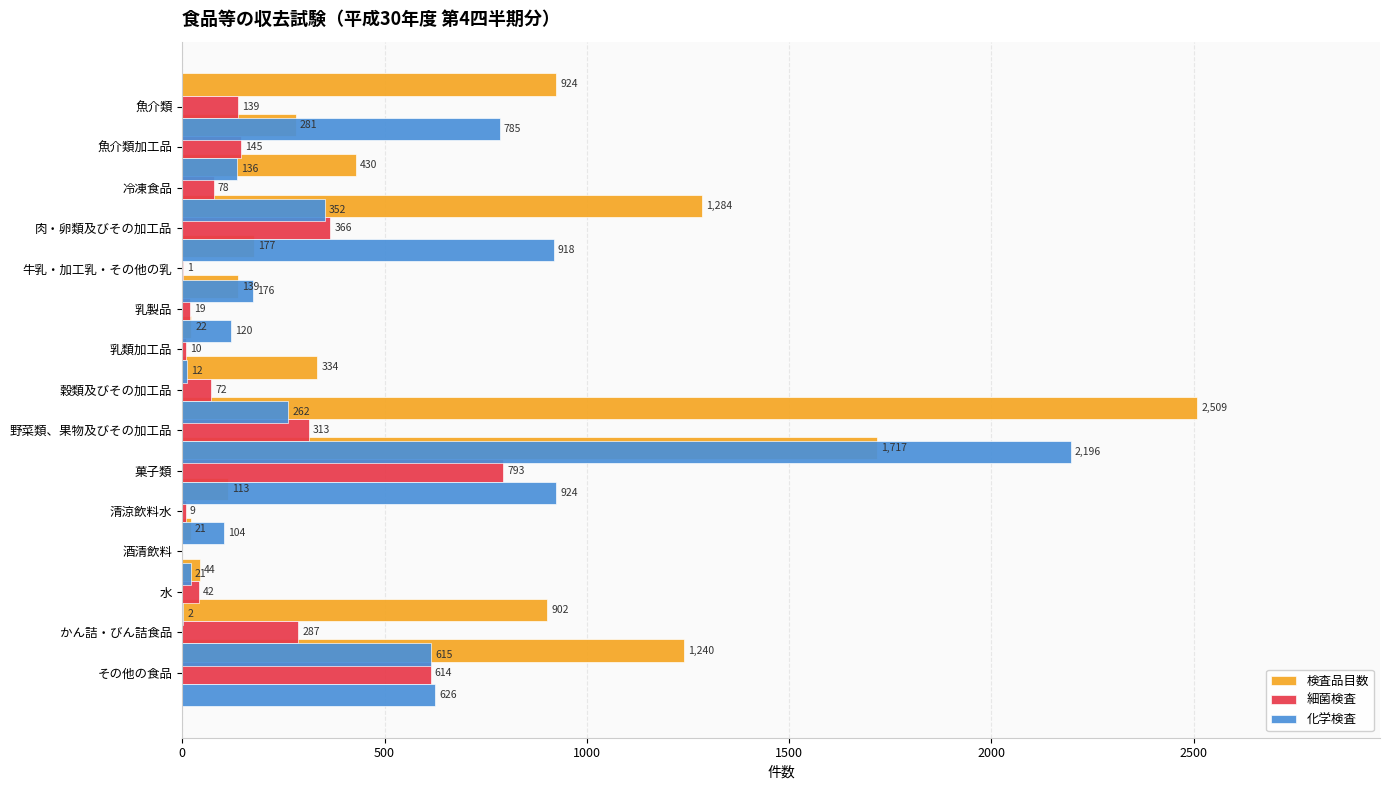

List the series in order of their peak value, highest first.

検査品目数, 化学検査, 細菌検査